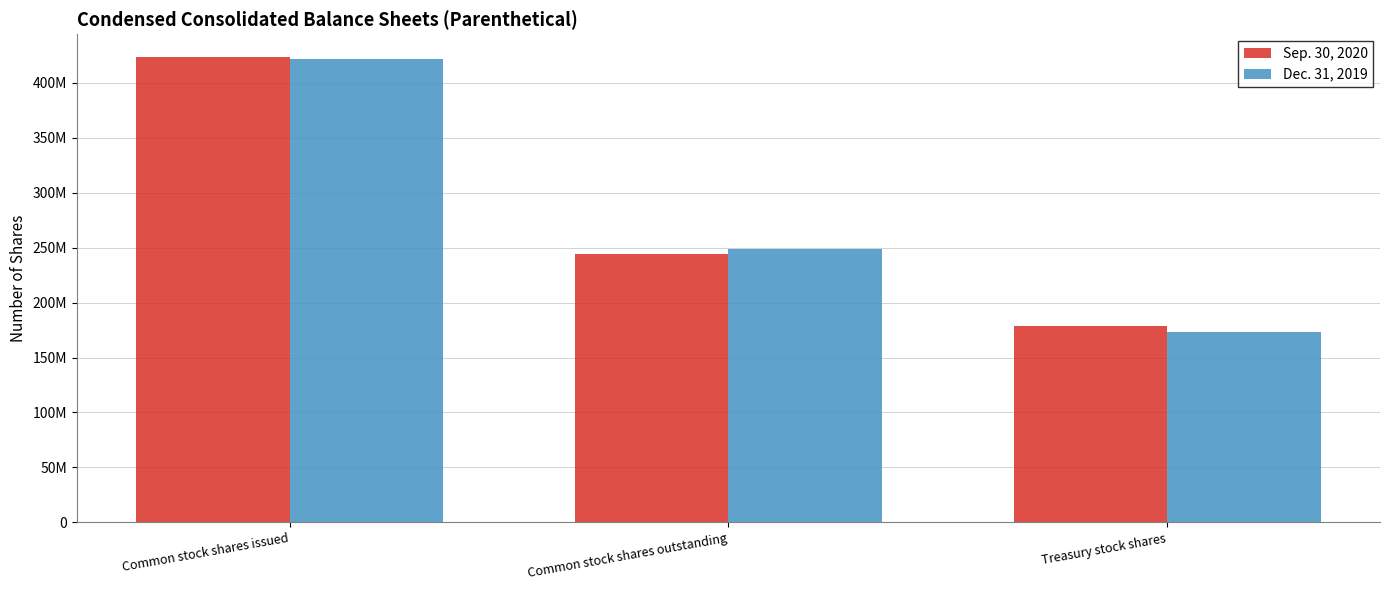

Does the chart contain stacked bars?

No